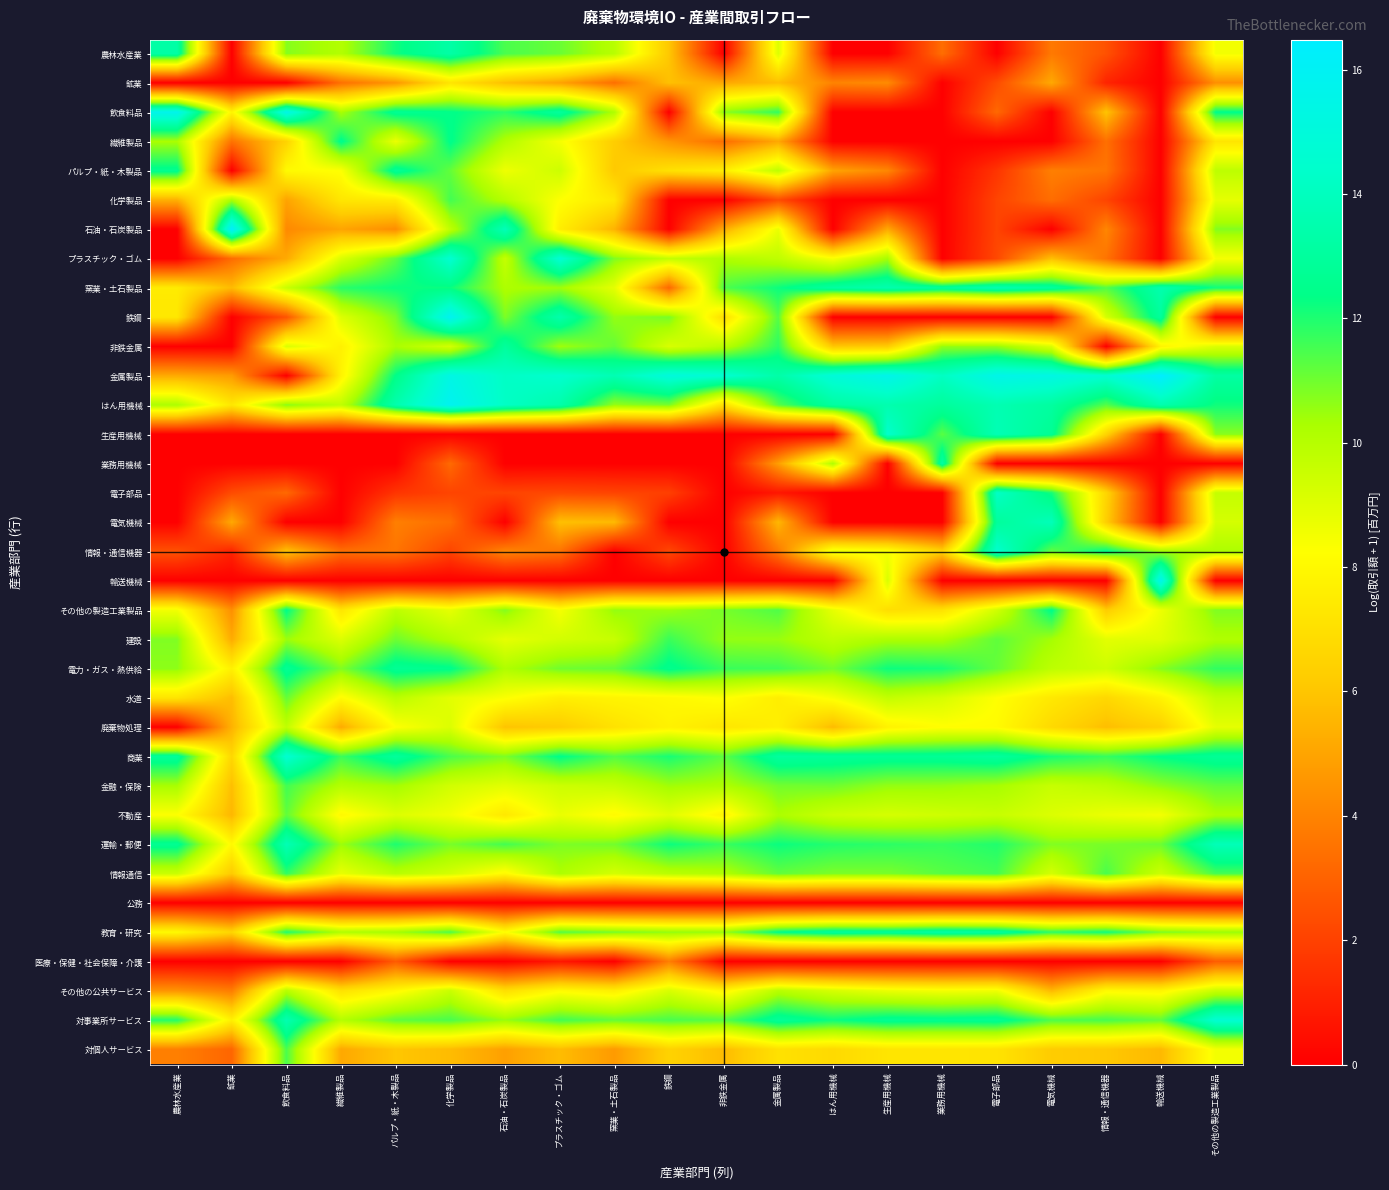

Count the number of categories in the chart.

20